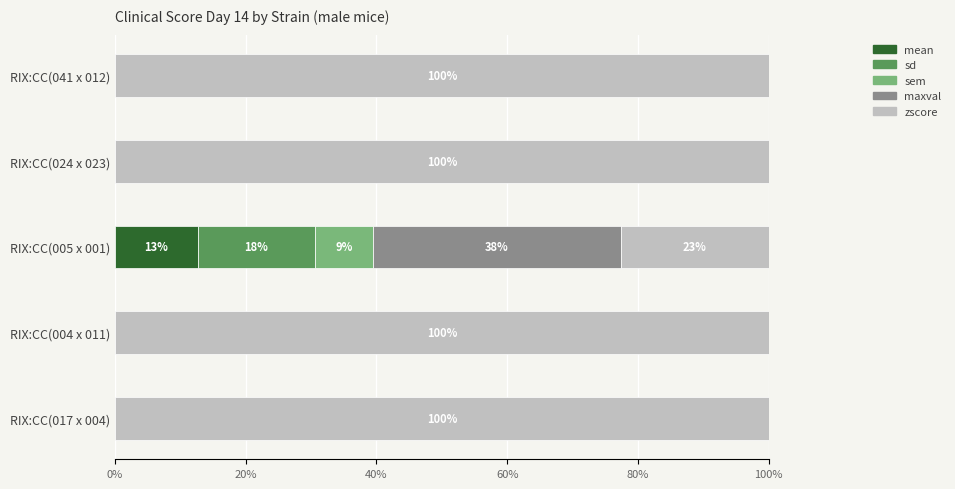

Count the number of data series in this chart.

5